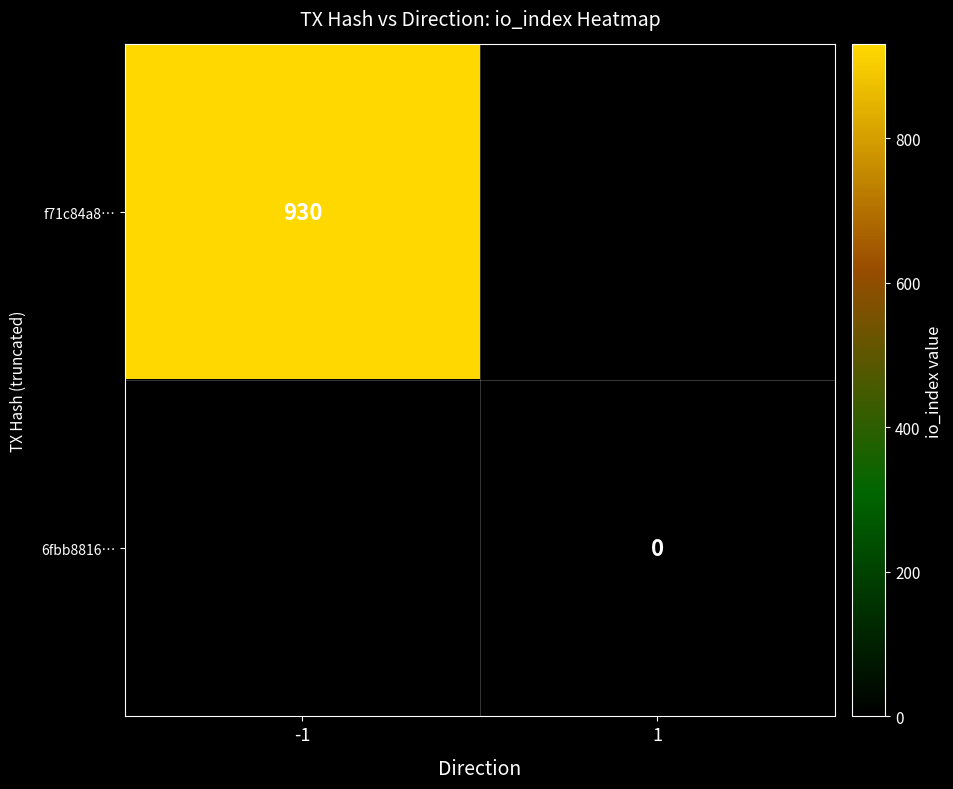

Count the number of categories in the chart.

2